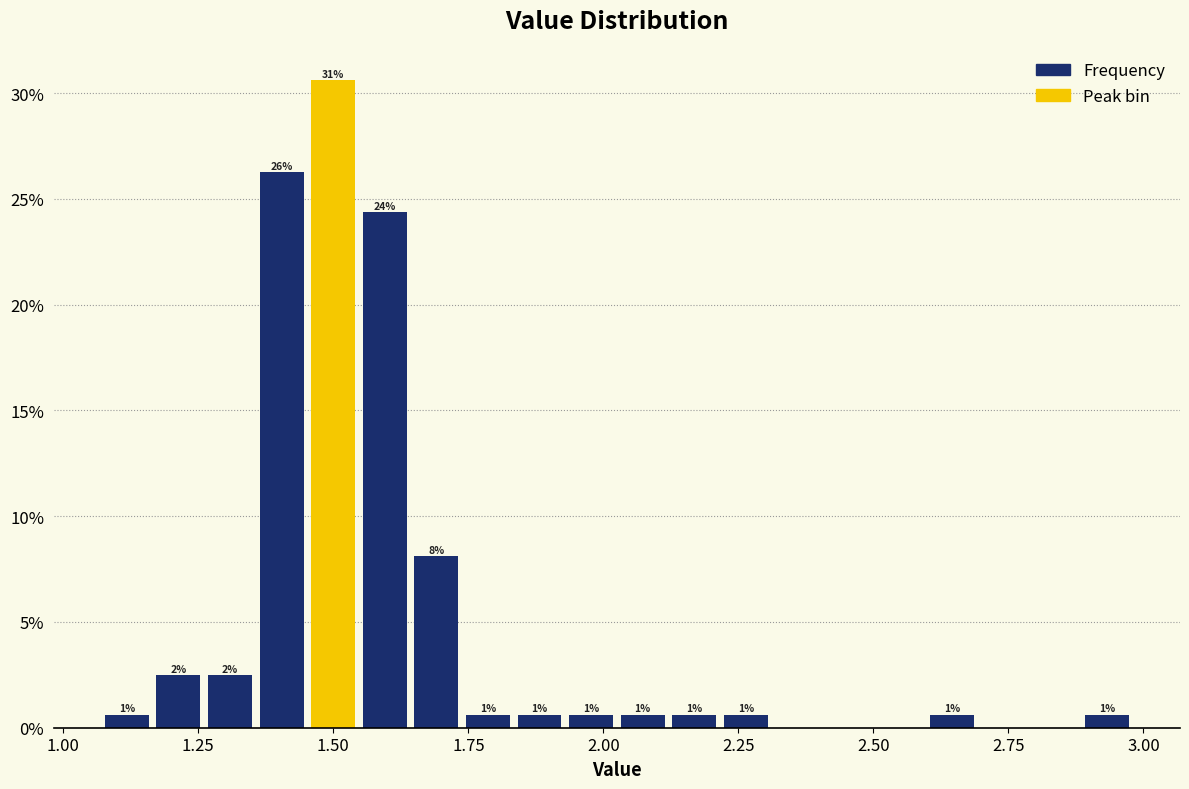

Read against the x-axis, roughly where is the centre of the tallest bar?

1.50